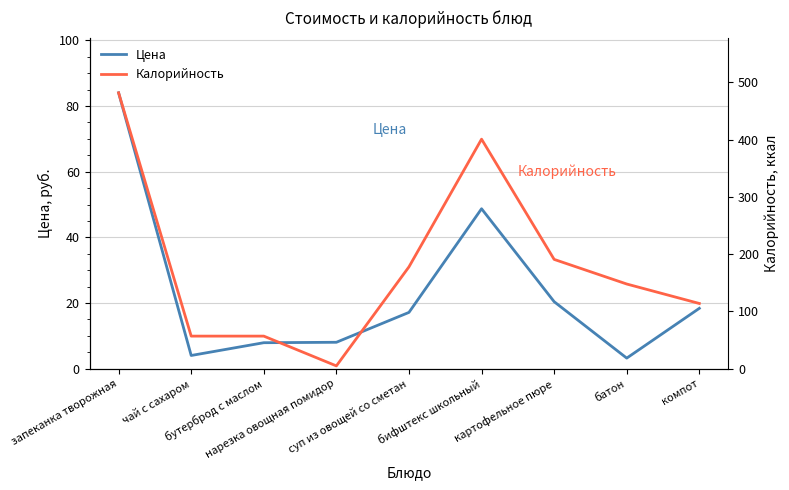

What position from the right is бутерброд с маслом?

7